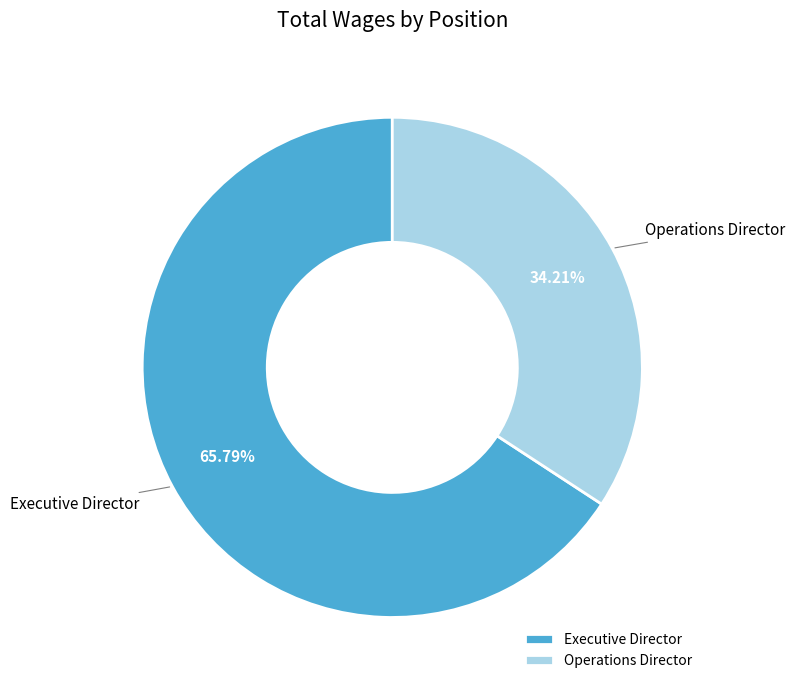

Rank the categories by value from highest to lowest.

Executive Director, Operations Director